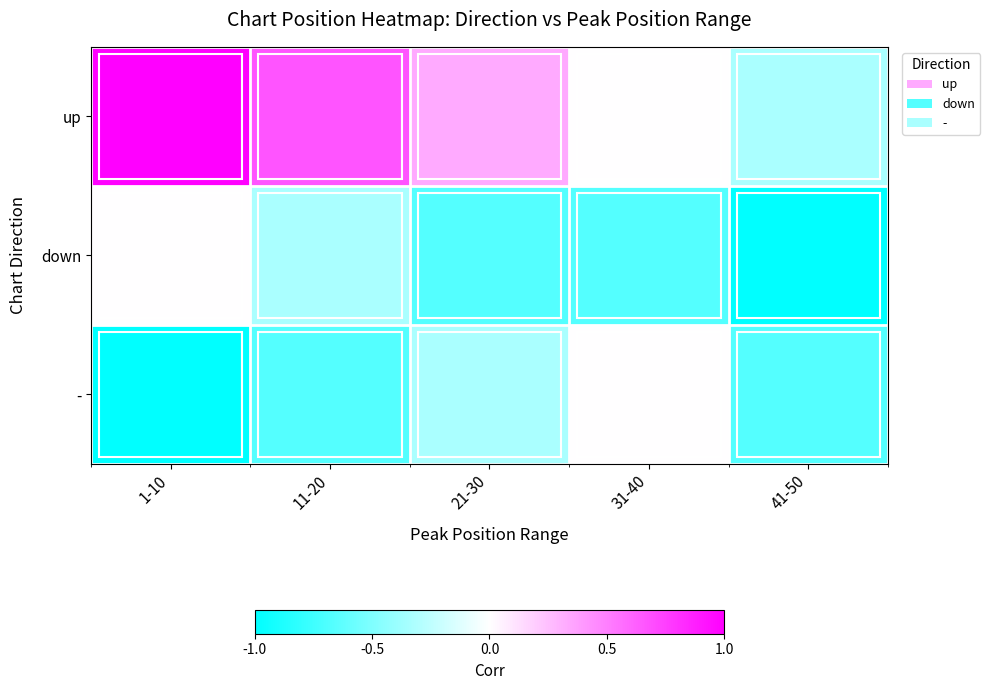

How many data points does each series have?

5